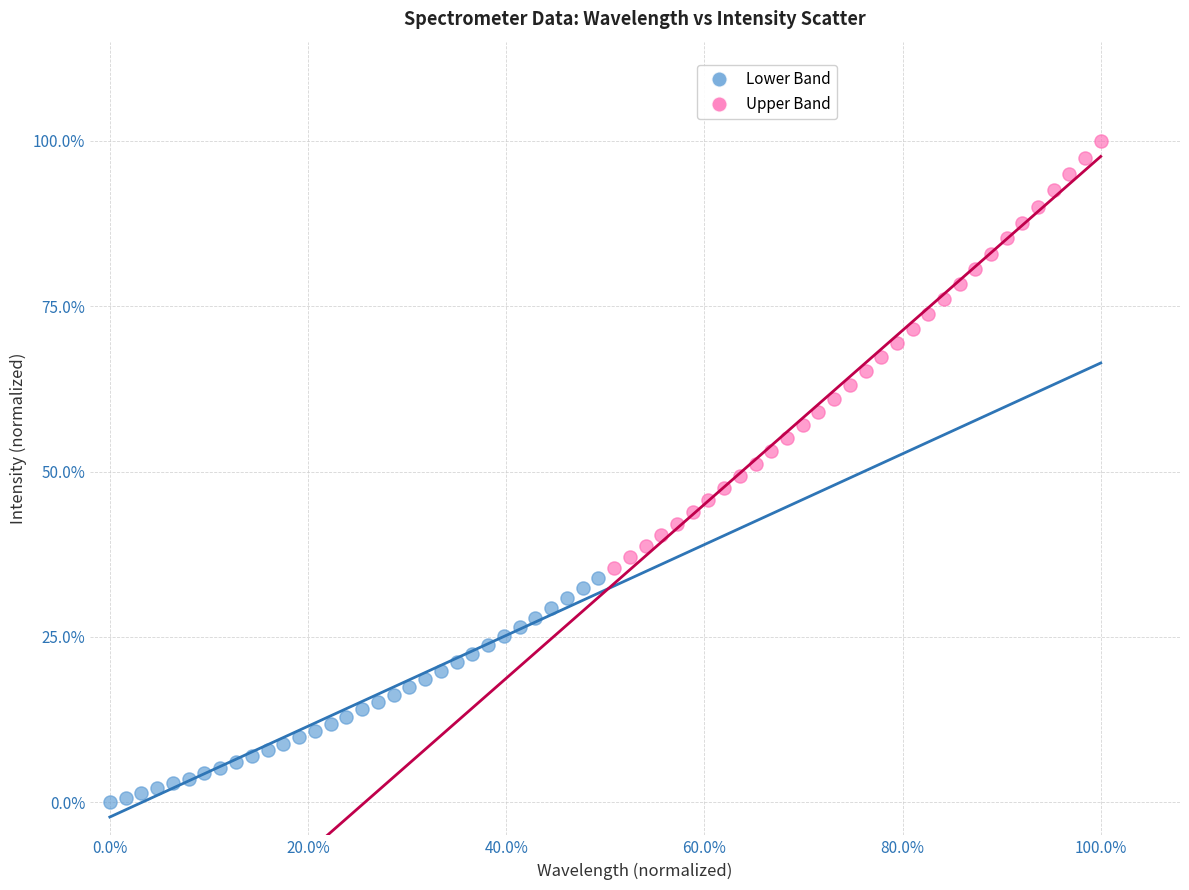

Which series reaches the maximum Y coordinate?

Upper Band